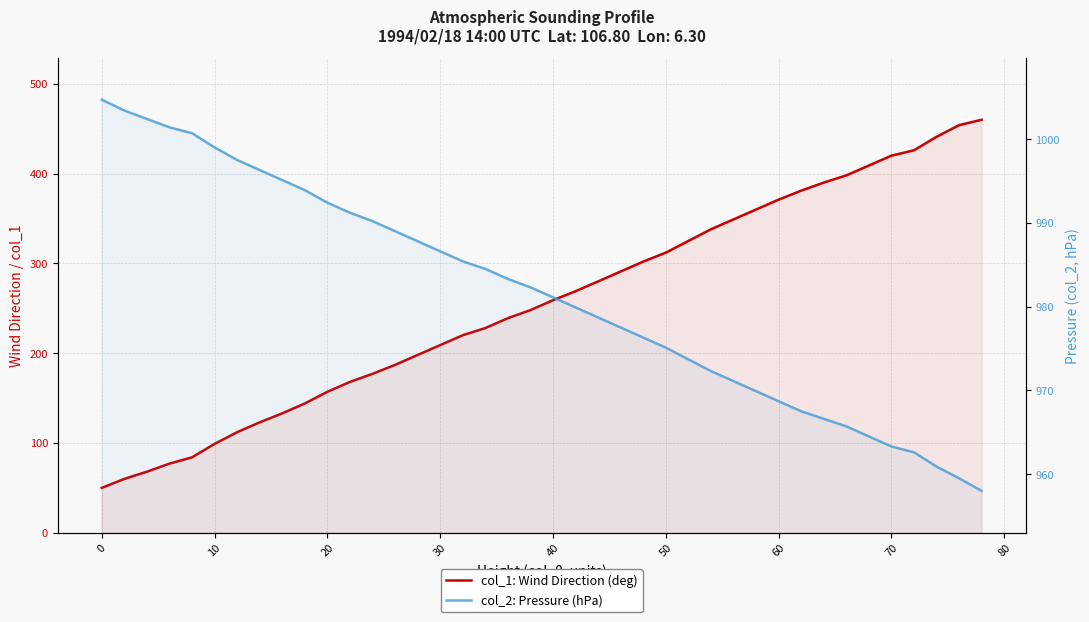

What are all the series names shown in the legend?

col_1: Wind Direction, col_2: Pressure (hPa)